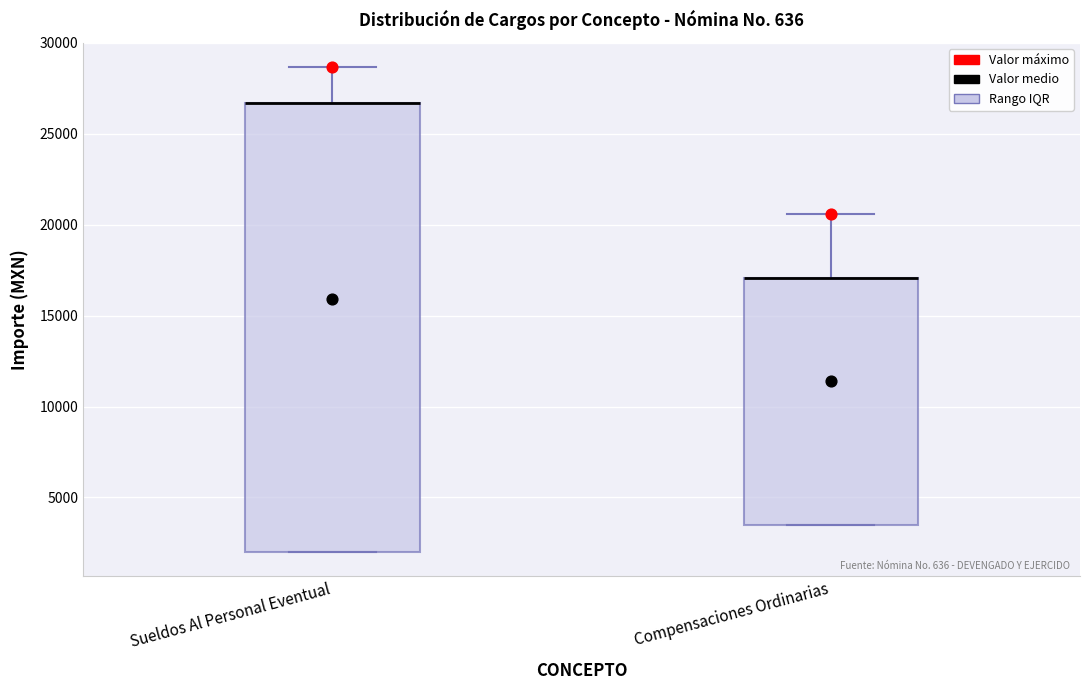

Reading left to right, transcribe this box plot: for each box, give where its median line is, the range the box spans, and where its two whiskers end, as read against the y-axis. The values are not printed on the chart, so give them approximately, as read against the axis.

Sueldos Al Personal Eventual: median 26500 (drawn on the box's upper edge), box 2000 to 26500, whiskers 2000 to 28500
Compensaciones Ordinarias: median 17000 (drawn on the box's upper edge), box 3500 to 17000, whiskers 3500 to 20500